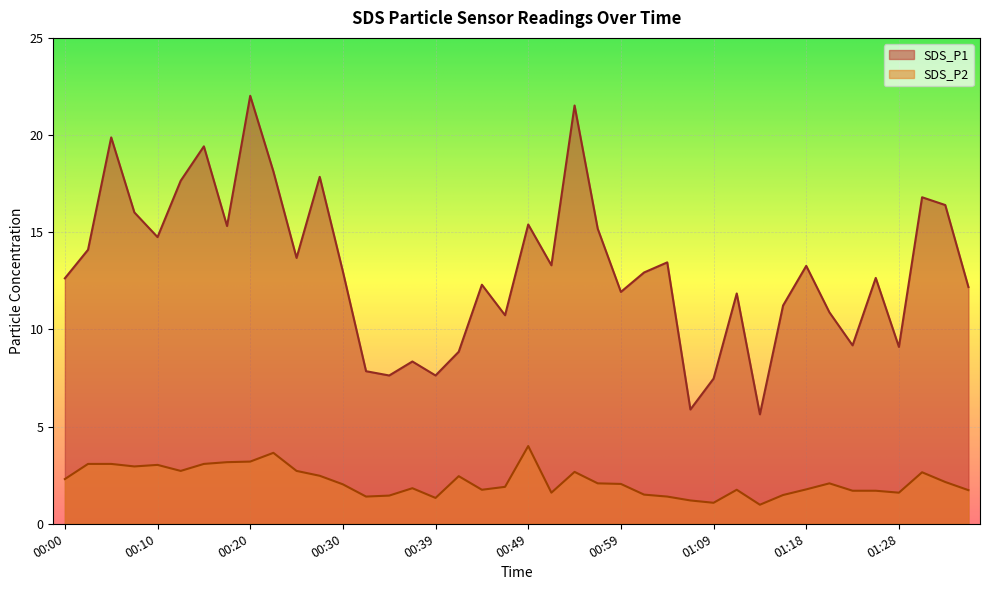

What is the total value across all series at 00:05?

23.0